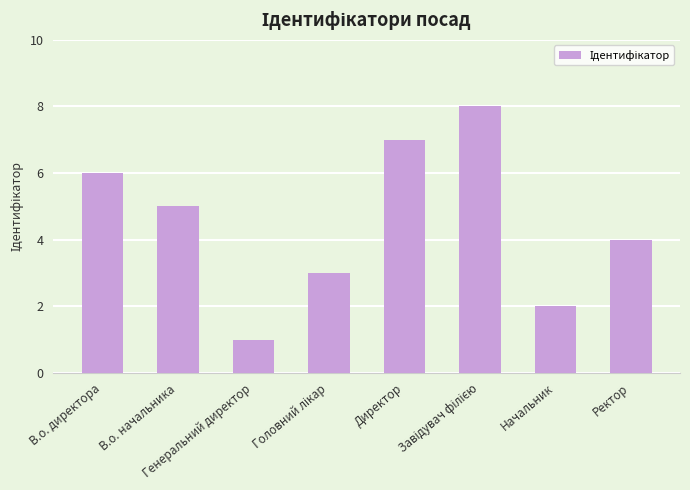

What is the change in value from В.о. директора to Начальник?

-4